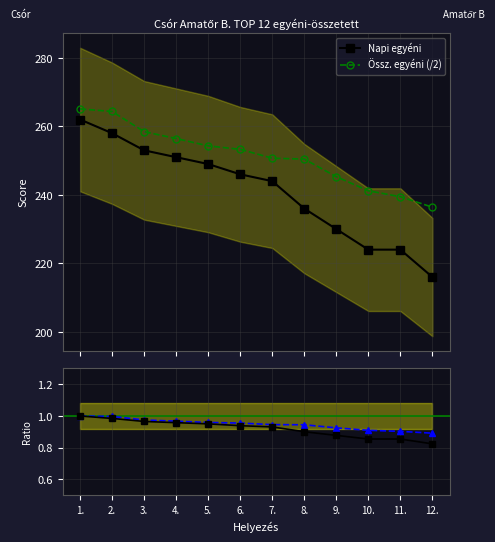

Does the chart display data point markers on the line(s)?

Yes